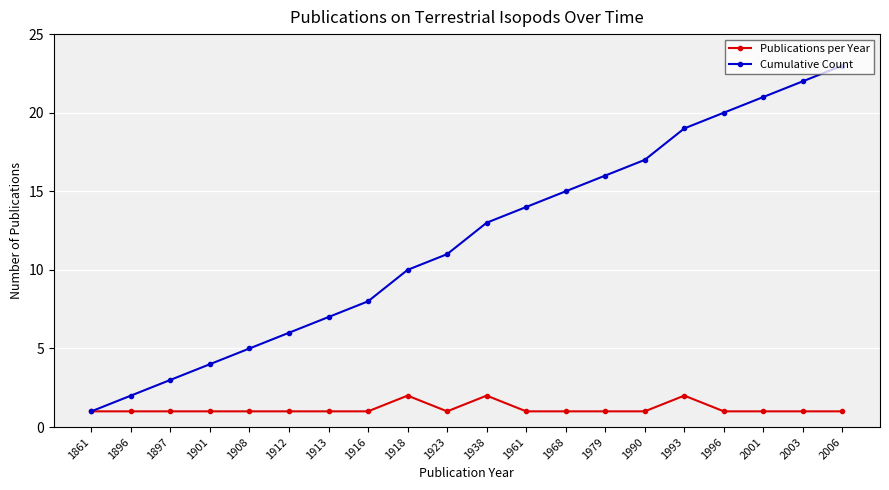

Does the chart have visible grid lines?

Yes